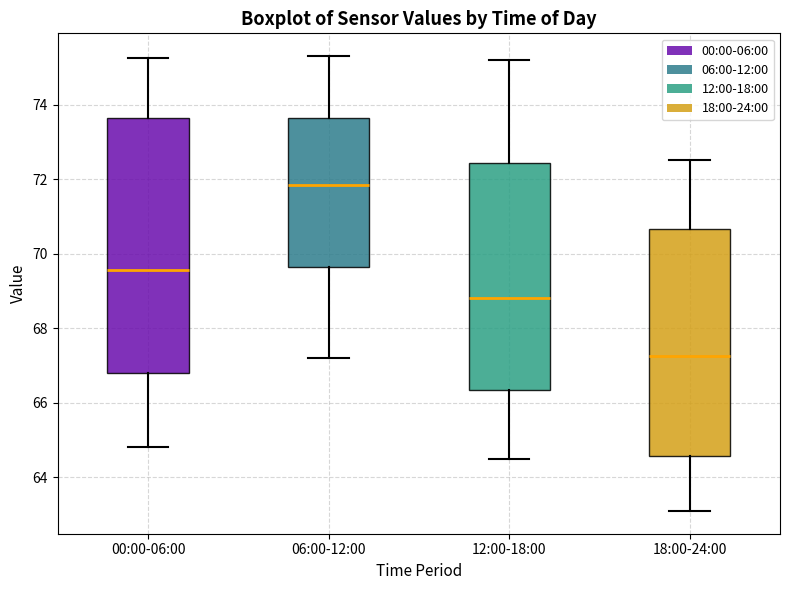

Which box has the lowest median line?

18:00-24:00